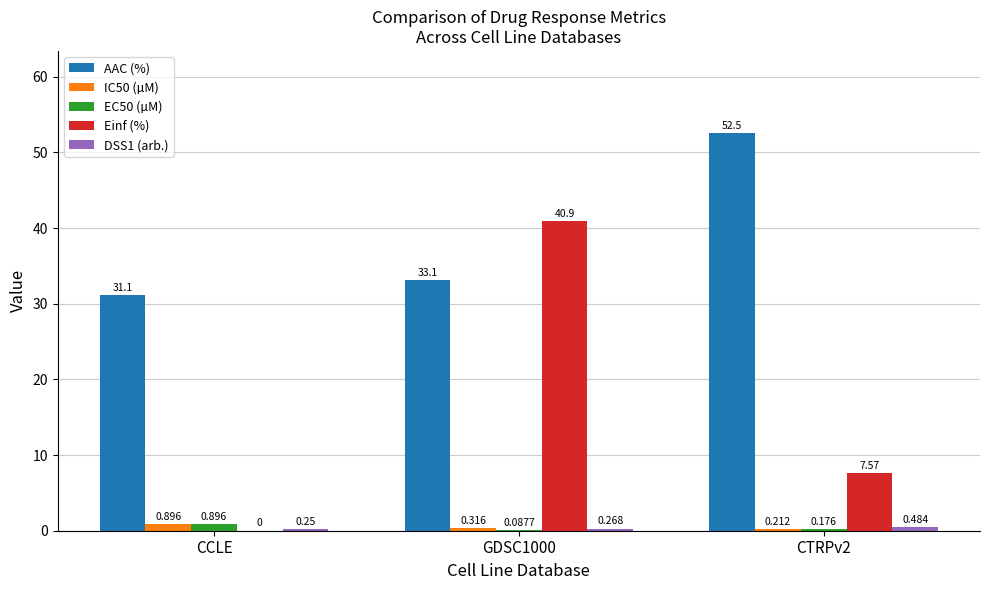

The AAC (%) series shows 52.5 at CTRPv2. True or false?

True